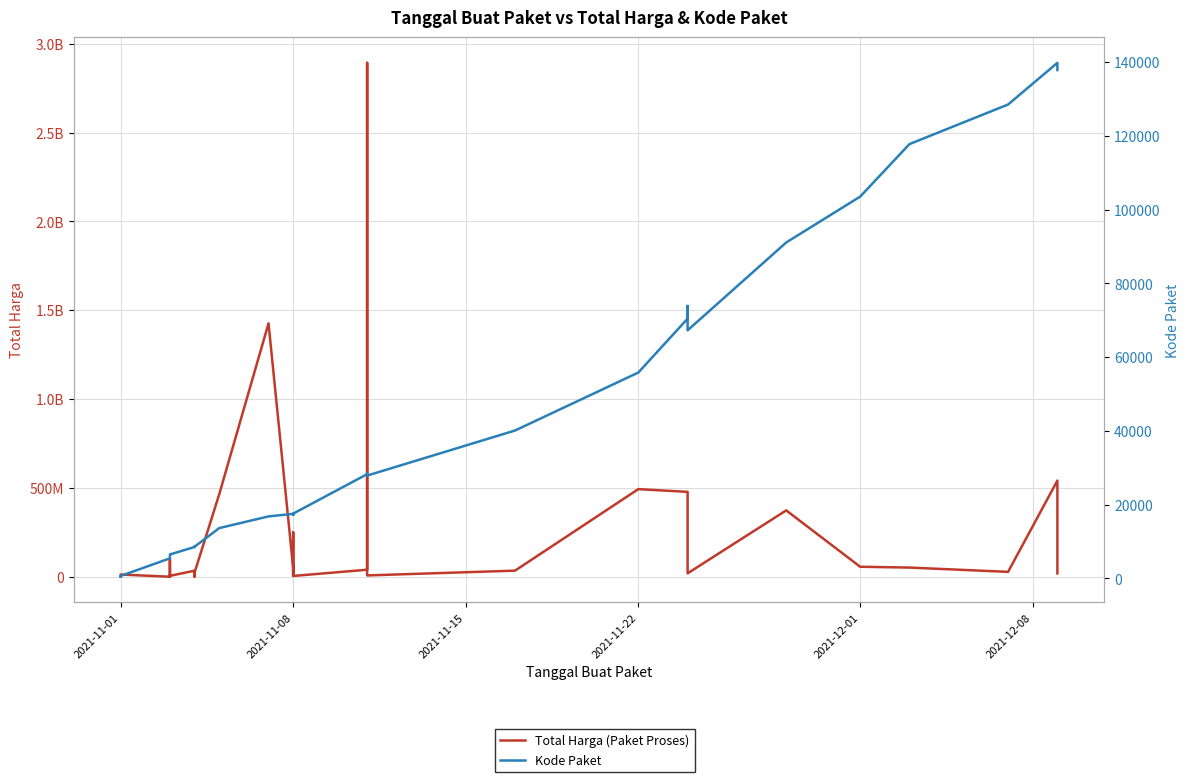

How many data points in Kode Paket are above 17272?

17